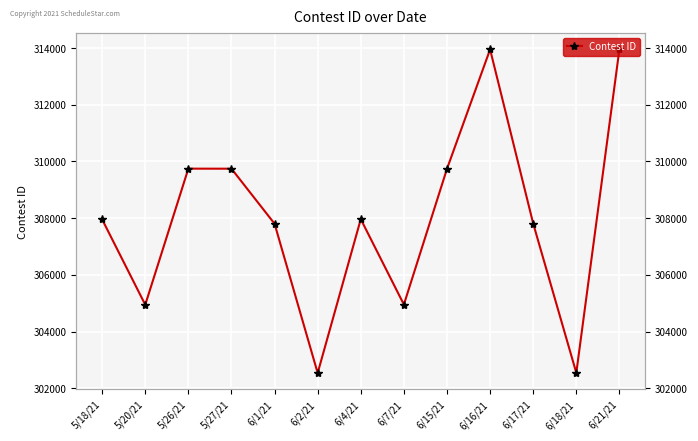

How many lines are shown in the chart?

1